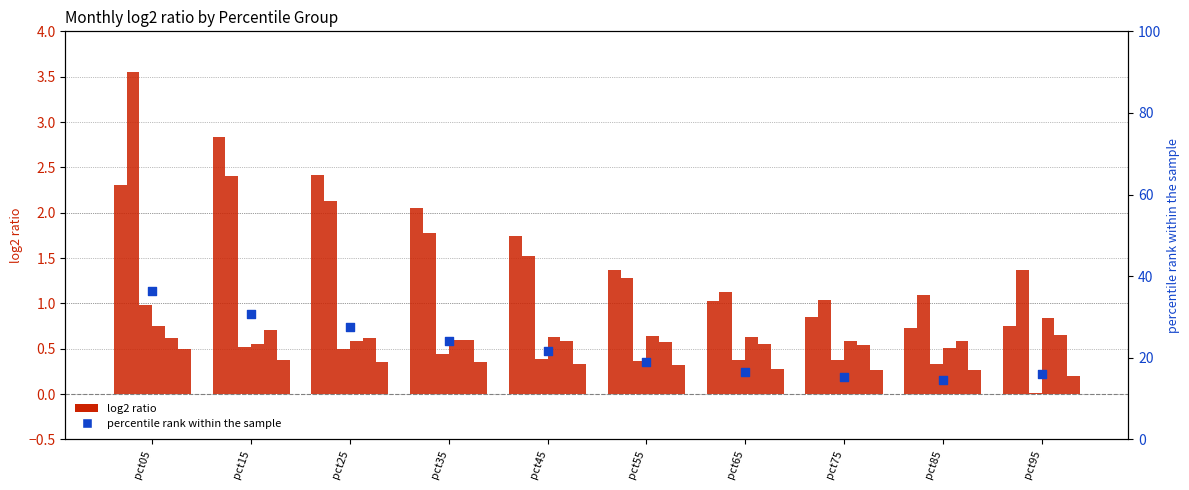

At which category is the sum across all series the highest?

pct05